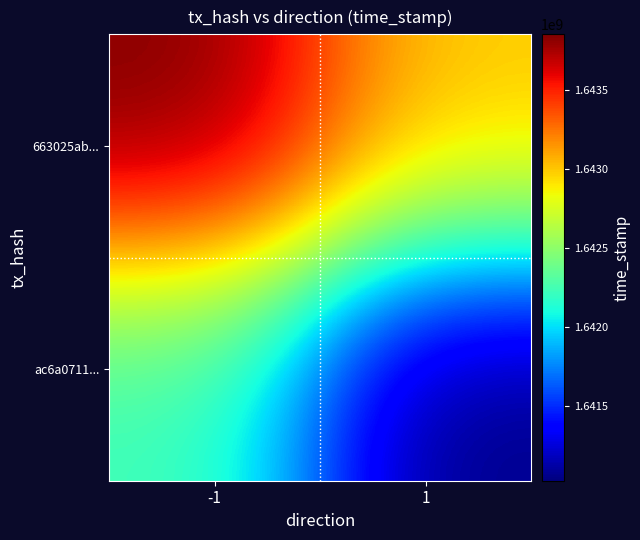

What is the spread (max minus min) of values at -1?

1627909